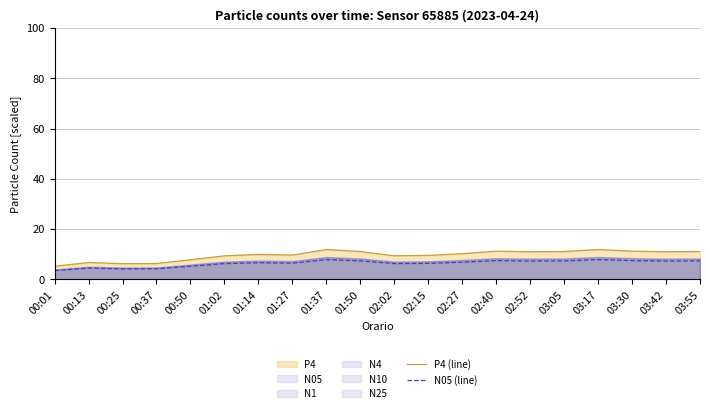

True or false: P4 (line) and N05 (line) cross at least once.

False